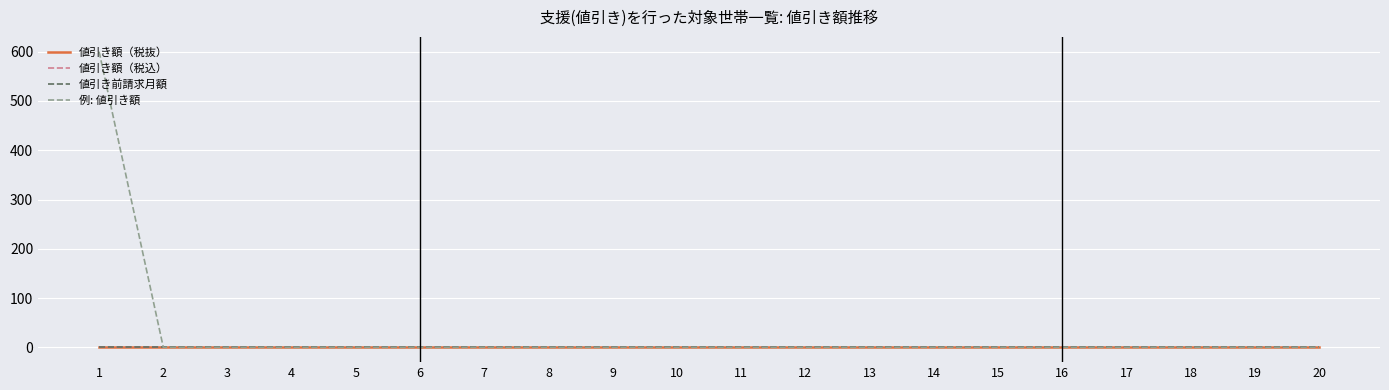

Is the value of 値引き額（税込） at 18 greater than the value of 値引き額（税抜） at 12?

No